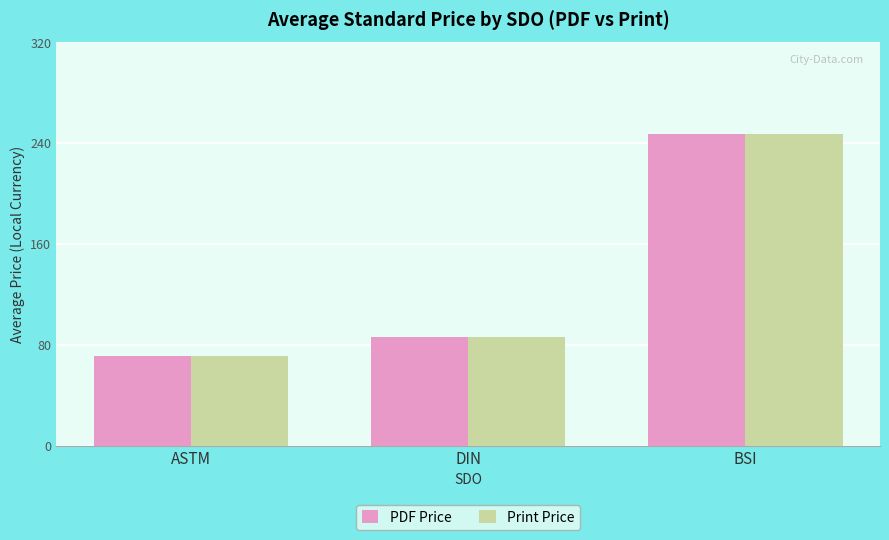

Rank the categories by Print Price value from highest to lowest.

BSI, DIN, ASTM